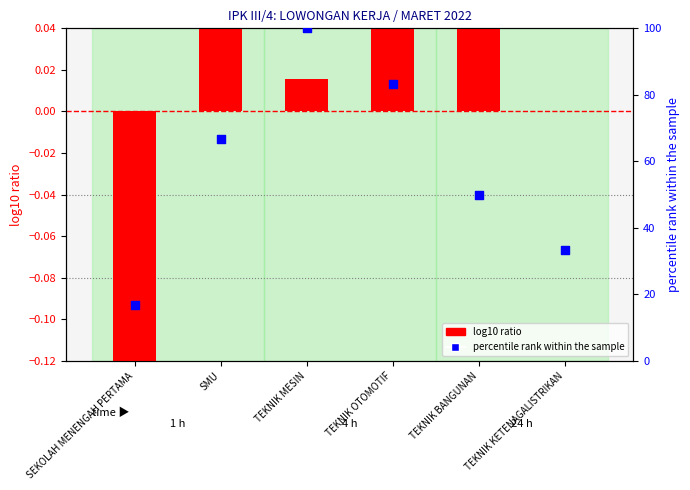

Is the value of percentile rank within the sample at SMU greater than the value of log10 ratio at TEKNIK MESIN?

Yes